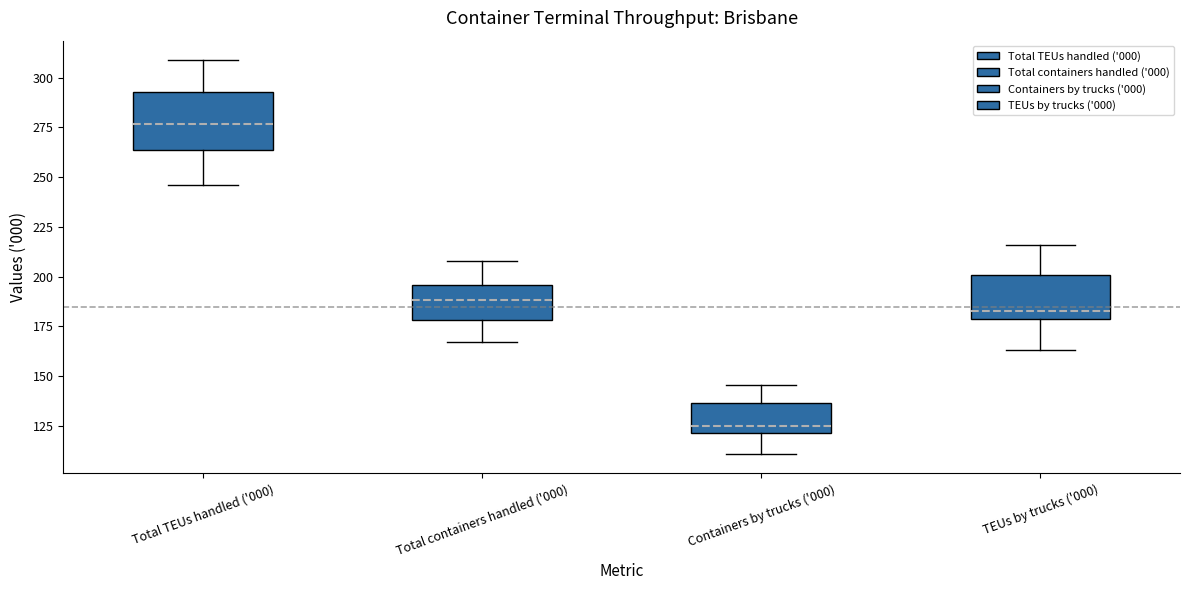

Reading left to right, transcribe this box plot: for each box, give where its median line is, the range the box spans, and where its two whiskers end, as read against the y-axis. The values are not printed on the chart, so give them approximately, as read against the axis.

Total TEUs handled ('000): median 275, box 265 to 295, whiskers 245 to 310
Total containers handled ('000): median 190, box 180 to 195, whiskers 165 to 210
Containers by trucks ('000): median 125, box 120 to 135, whiskers 110 to 145
TEUs by trucks ('000): median 185, box 180 to 200, whiskers 165 to 215